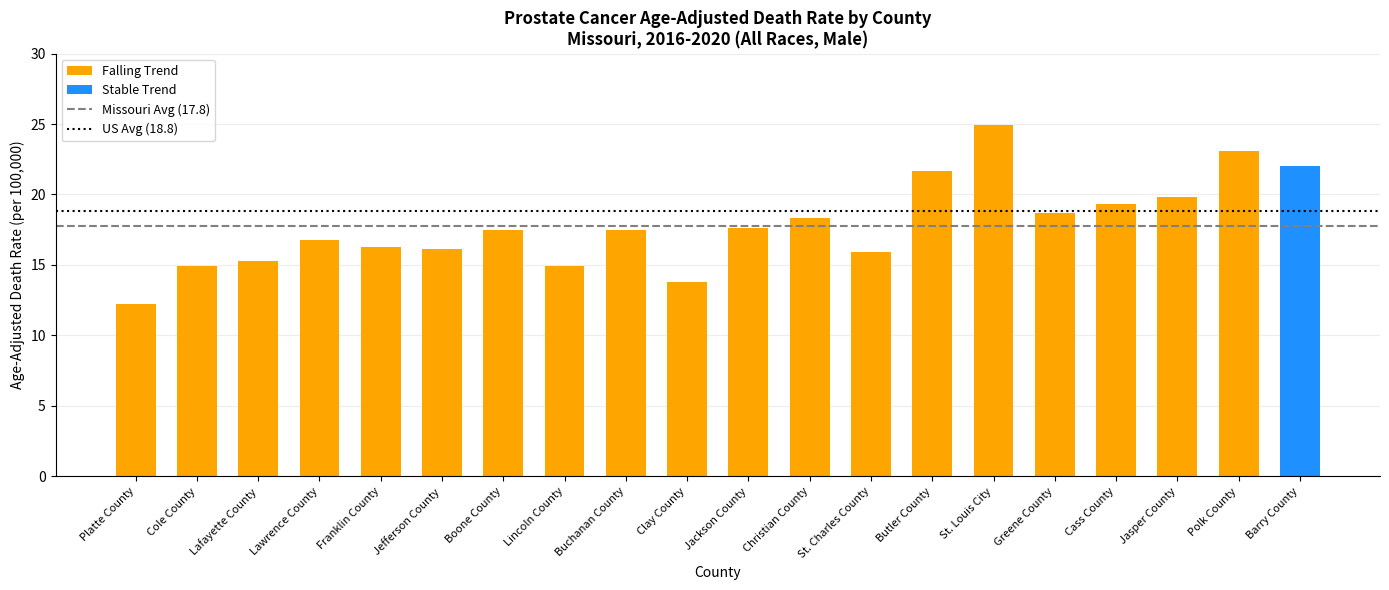

Count the number of data series in this chart.

2